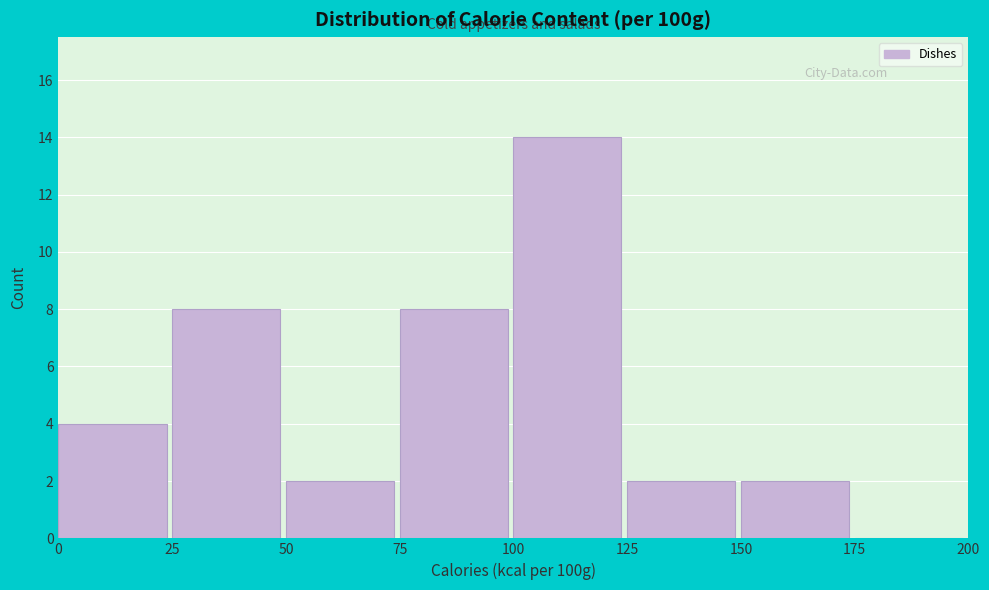

Reading left to right, transcribe this chart: for each bar, give the range it covers on the x-axis and its height. The values are not printed on the chart, so give them approximately, as read against the axis.

0 to 25: 4
25 to 50: 8
50 to 75: 2
75 to 100: 8
100 to 125: 14
125 to 150: 2
150 to 175: 2
175 to 200: 0